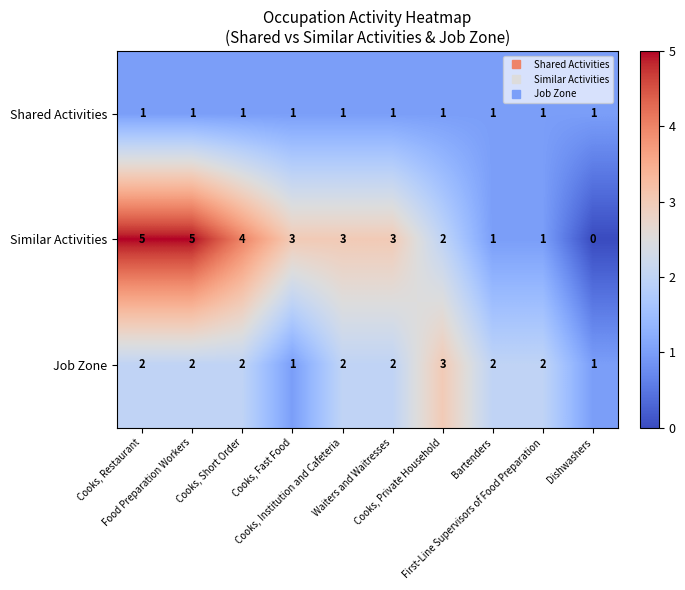

Which series has the largest total across all categories?

Similar Activities